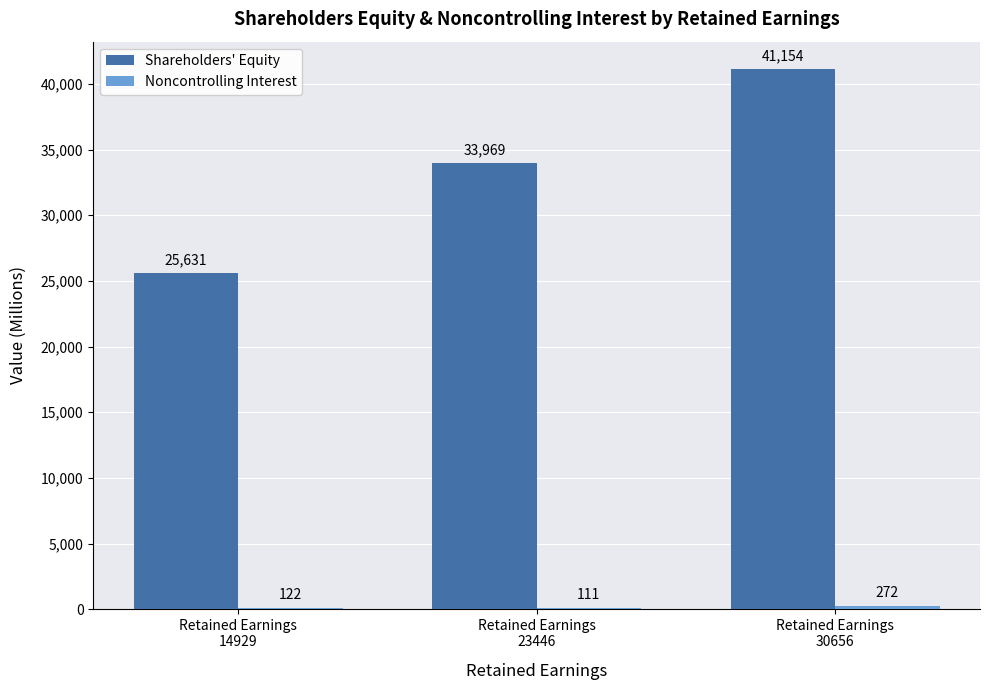

Which series has the largest total across all categories?

Shareholders' Equity